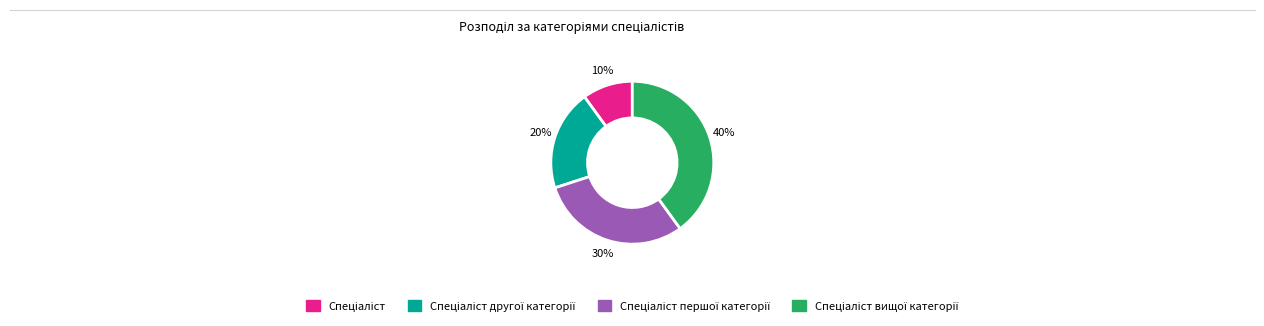

To the nearest percent, what is the average slice percentage?

25%